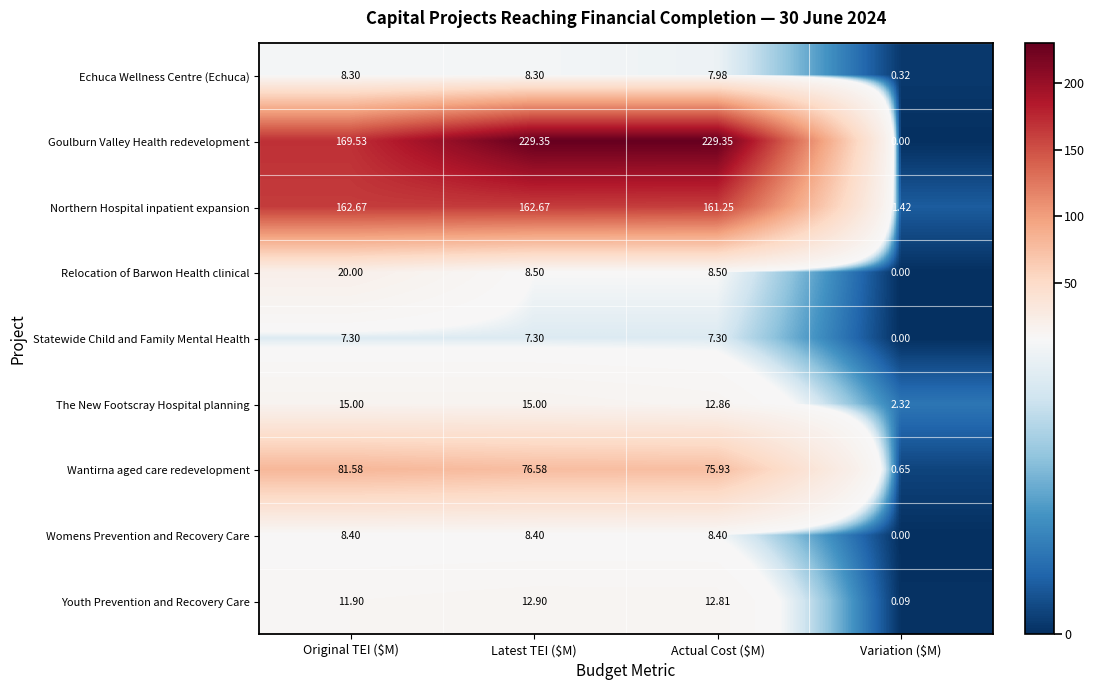

At Latest TEI ($M), list the series in order from largest to smallest.

Goulburn Valley Health redevelopment, Northern Hospital inpatient expansion, Wantirna aged care redevelopment, The New Footscray Hospital planning, Youth Prevention and Recovery Care, Relocation of Barwon Health clinical, Womens Prevention and Recovery Care, Echuca Wellness Centre (Echuca), Statewide Child and Family Mental Health